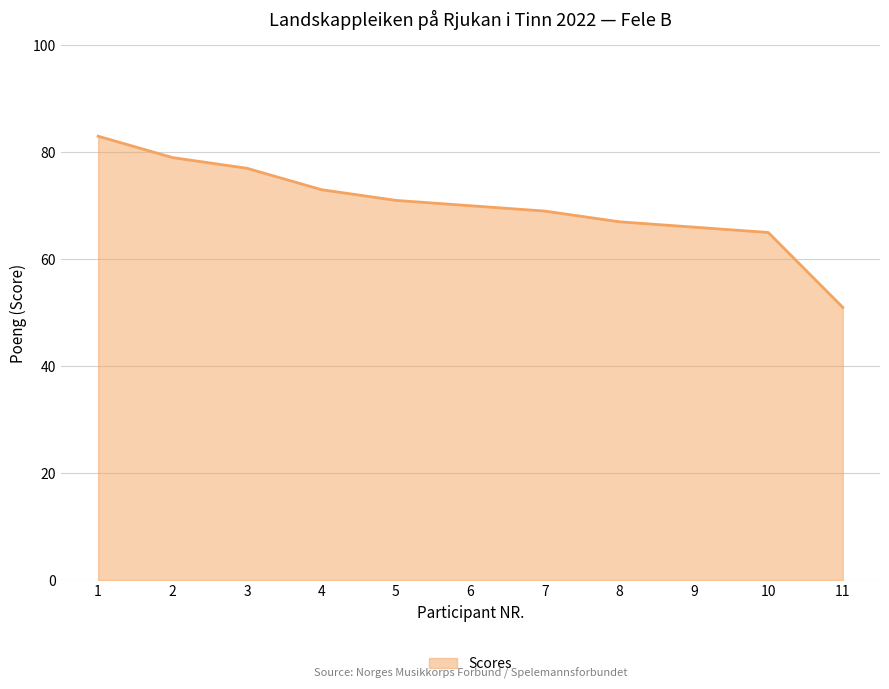

List the labels in order of value, smallest first.

11, 10, 9, 8, 7, 6, 5, 4, 3, 2, 1